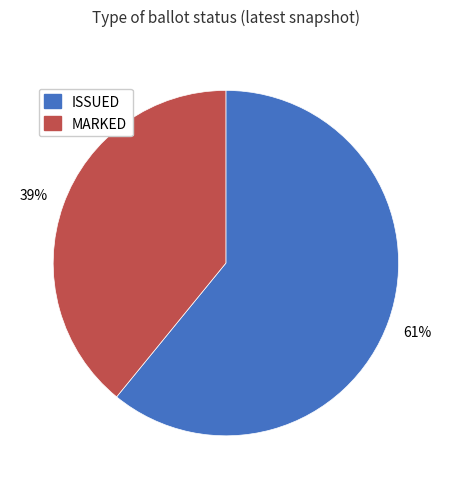

To the nearest percent, what is the difference between the largest and smallest slice percentages?

22%